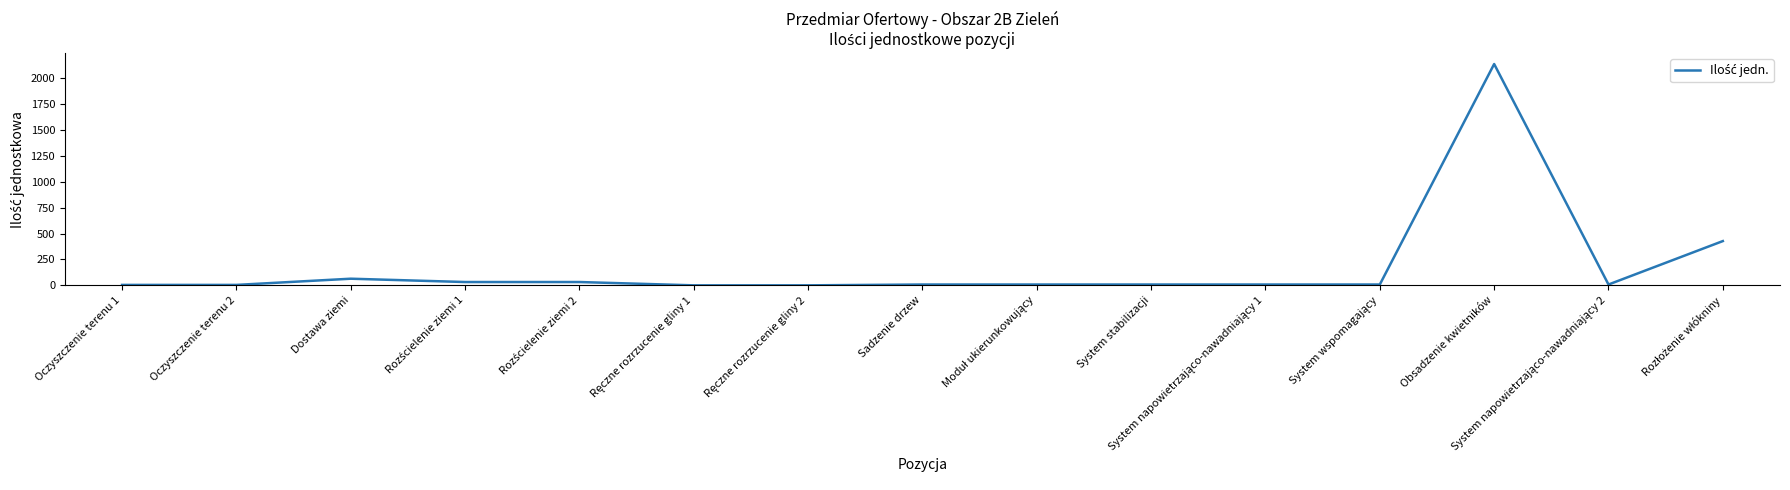

At which category does the data reach its first local peak?

Dostawa ziemi